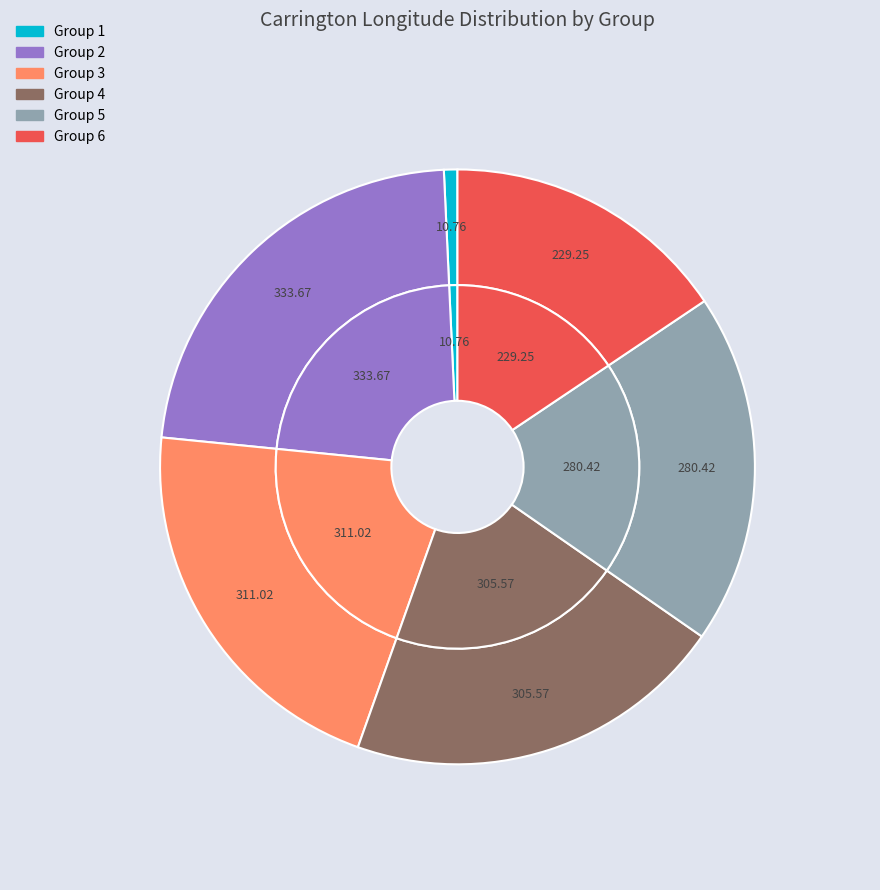

What percentage is NOT represented by 1?

99.3%